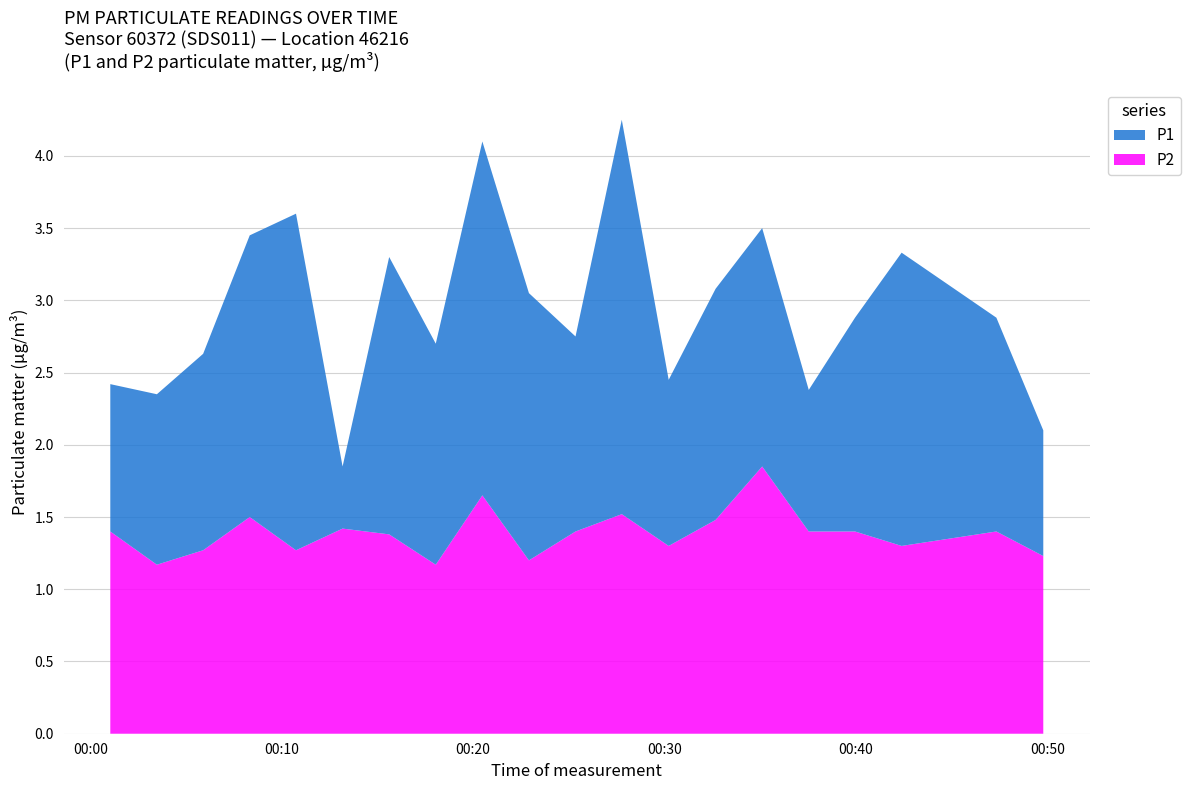

Reading left to right, extract all data points from this chart.

P1: 2.4	2.4	2.6	3.5	3.6	1.9	3.3	2.7	4.1	3.0	2.8	4.2	2.5	3.1	3.5	2.4	2.9	3.3	2.9	2.1
P2: 1.4	1.2	1.3	1.5	1.3	1.4	1.4	1.2	1.6	1.2	1.4	1.5	1.3	1.5	1.9	1.4	1.4	1.3	1.4	1.2